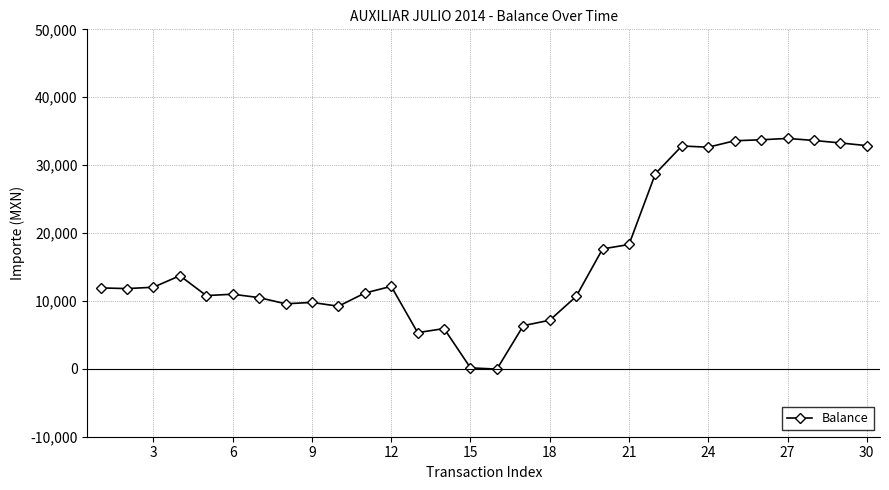

What is the greatest value displayed?

33933.2